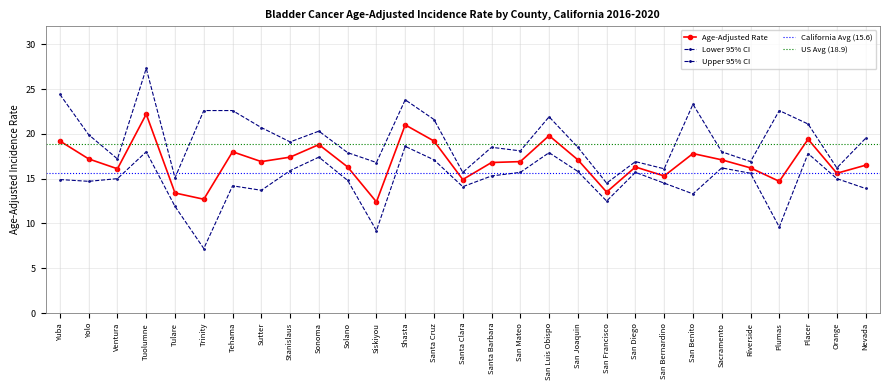

Rank the series at Tulare from lowest to highest value.

Lower 95% CI, Age-Adjusted Rate, Upper 95% CI